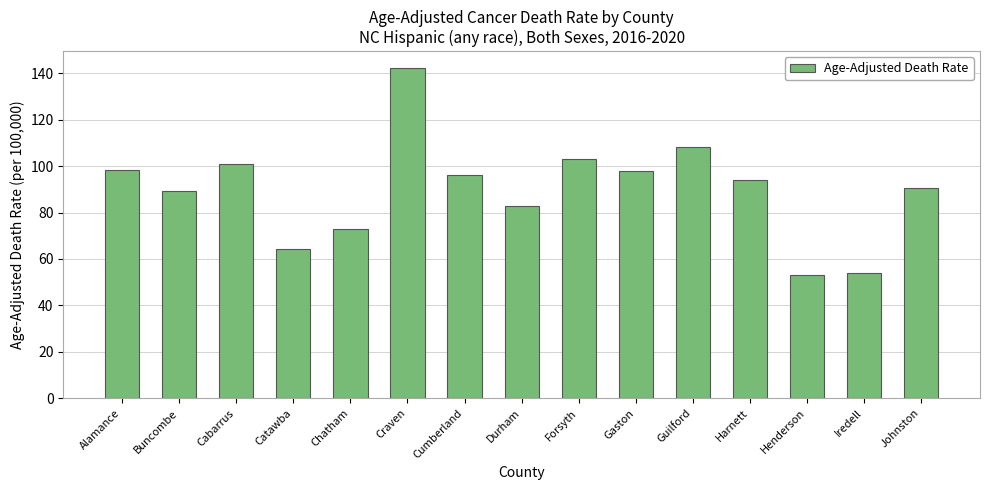

How many values exceed 93?

8